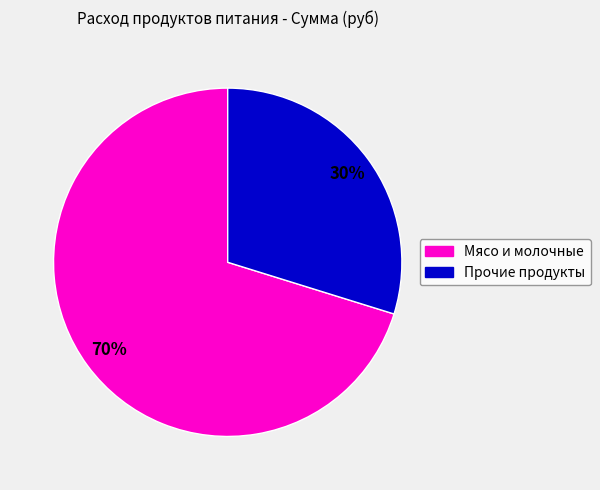

Is there a majority slice in this chart?

Yes